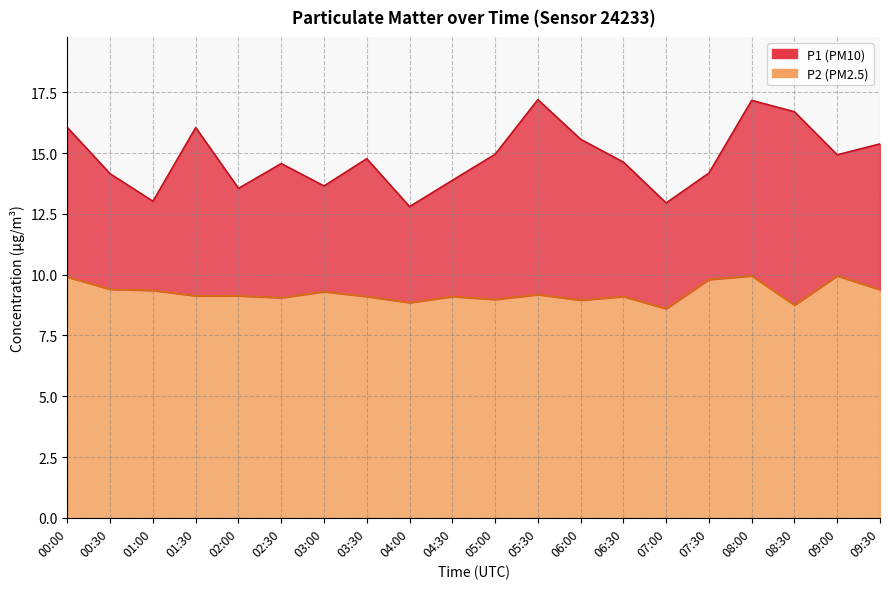

True or false: P2 and P1 cross at least once.

False